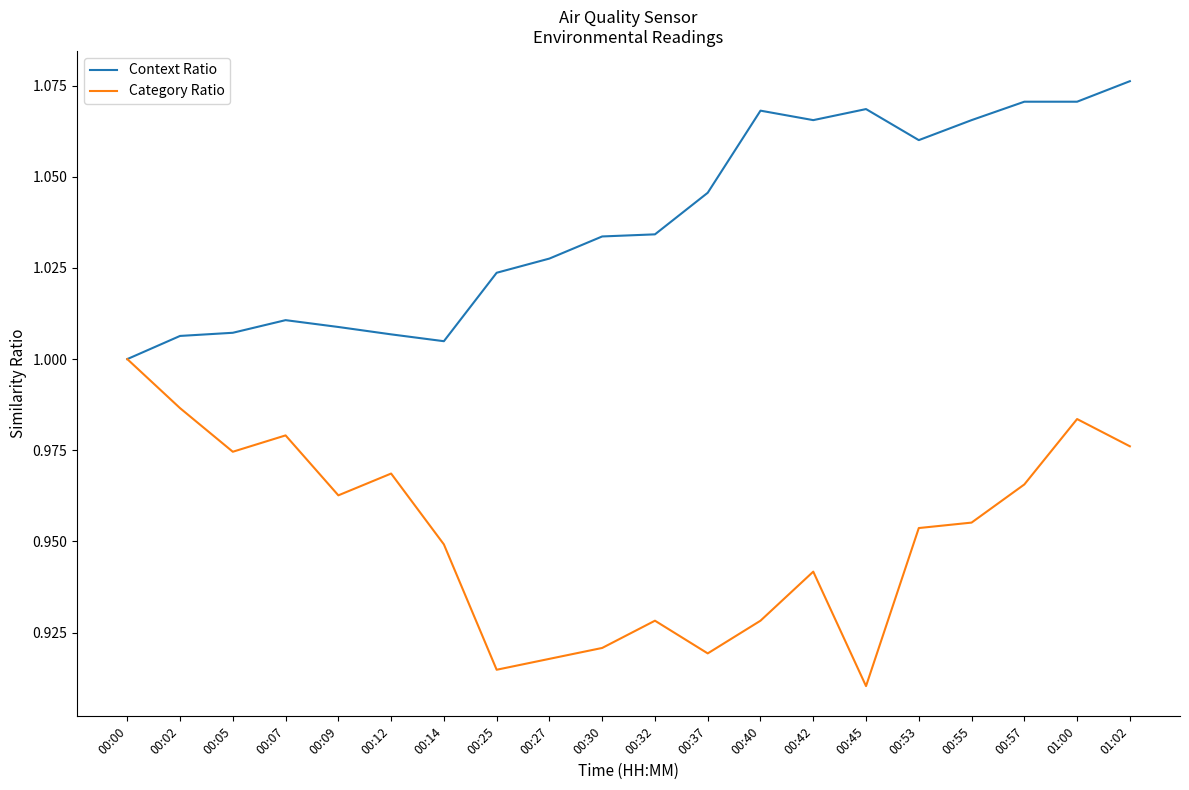

What position from the left is 00:02?

2